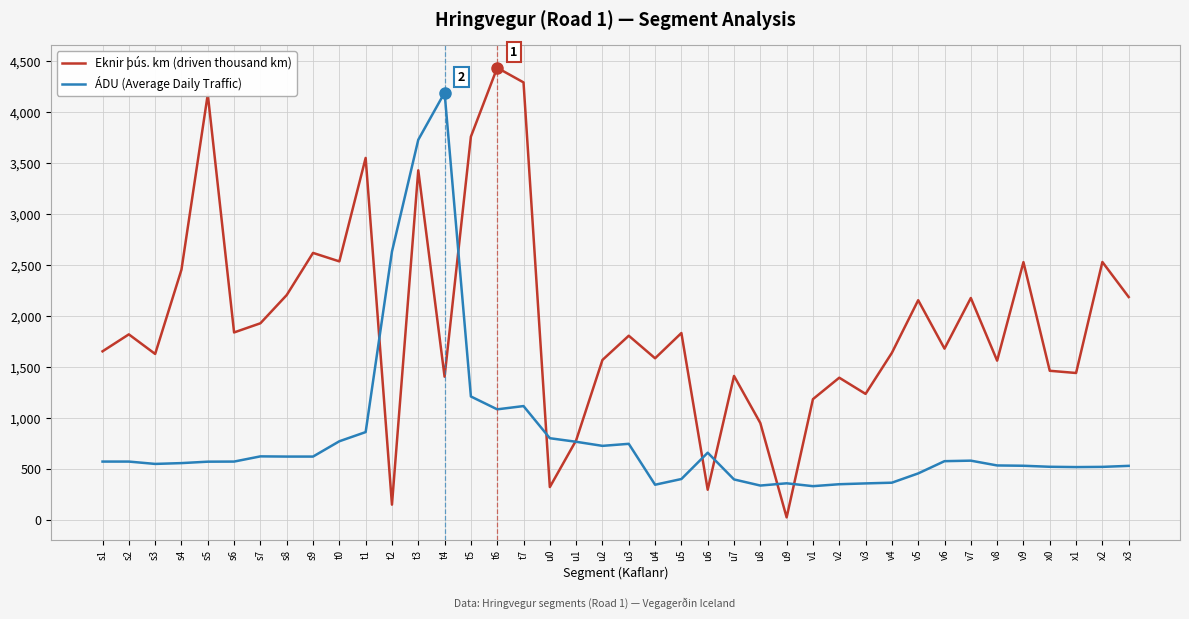

How many lines are shown in the chart?

2